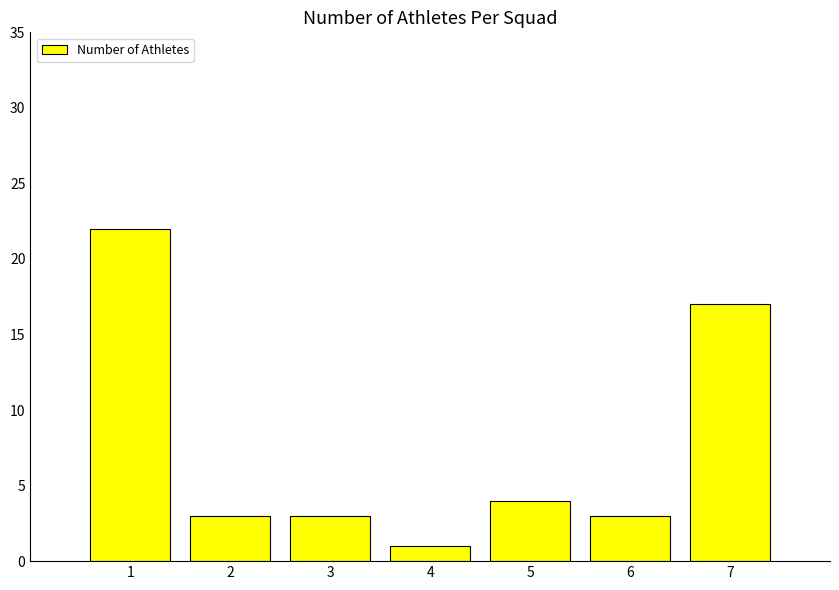

Is it true that the value at 3 is 3?

True